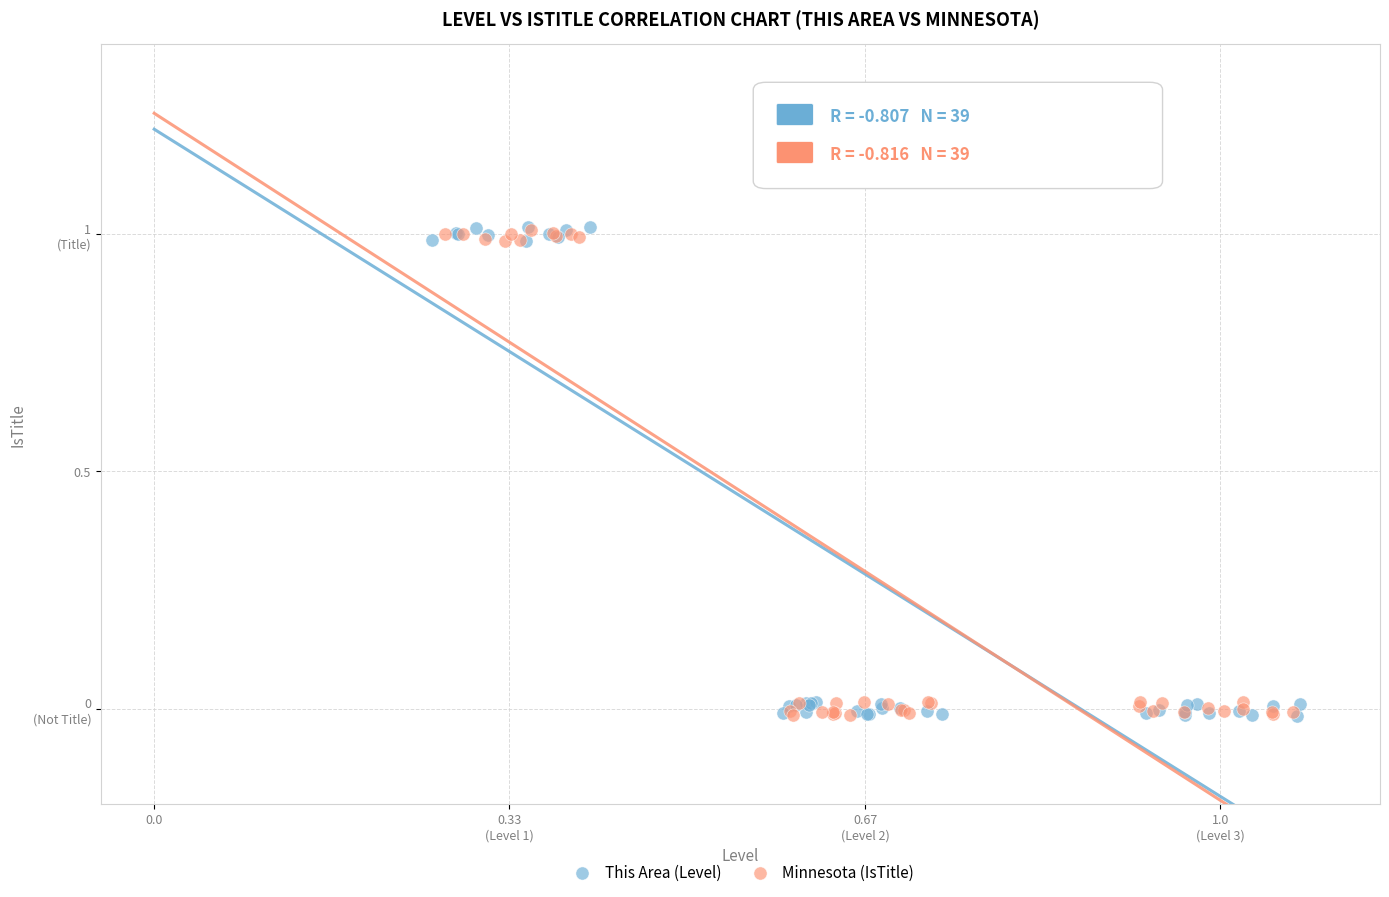

What are all the series names shown in the legend?

This Area (Level), Minnesota (IsTitle)